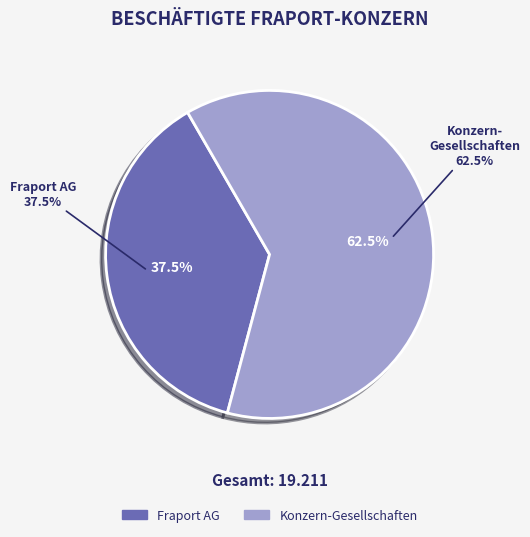

What is the majority slice?

Konzern-Gesellschaften